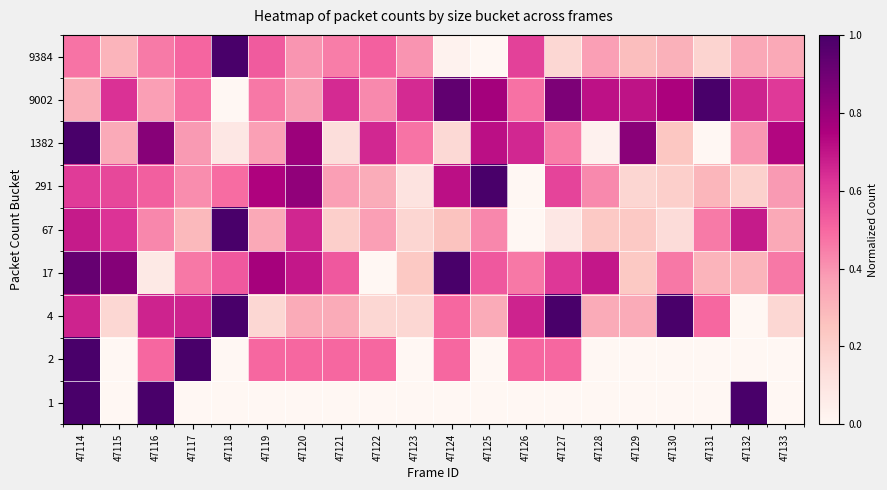

At which category is the sum across all series the highest?

47114